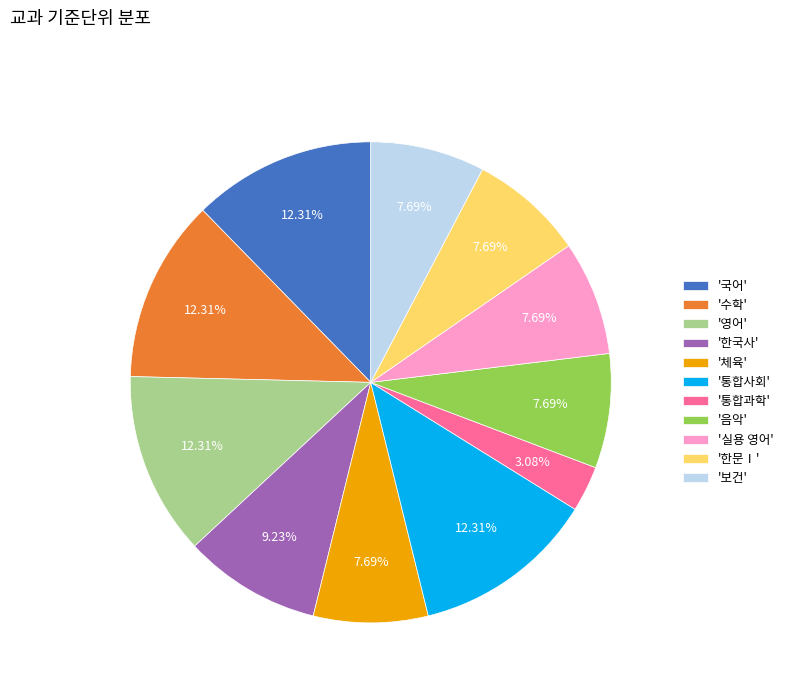

Which category has the smallest portion of the pie?

'통합과학'